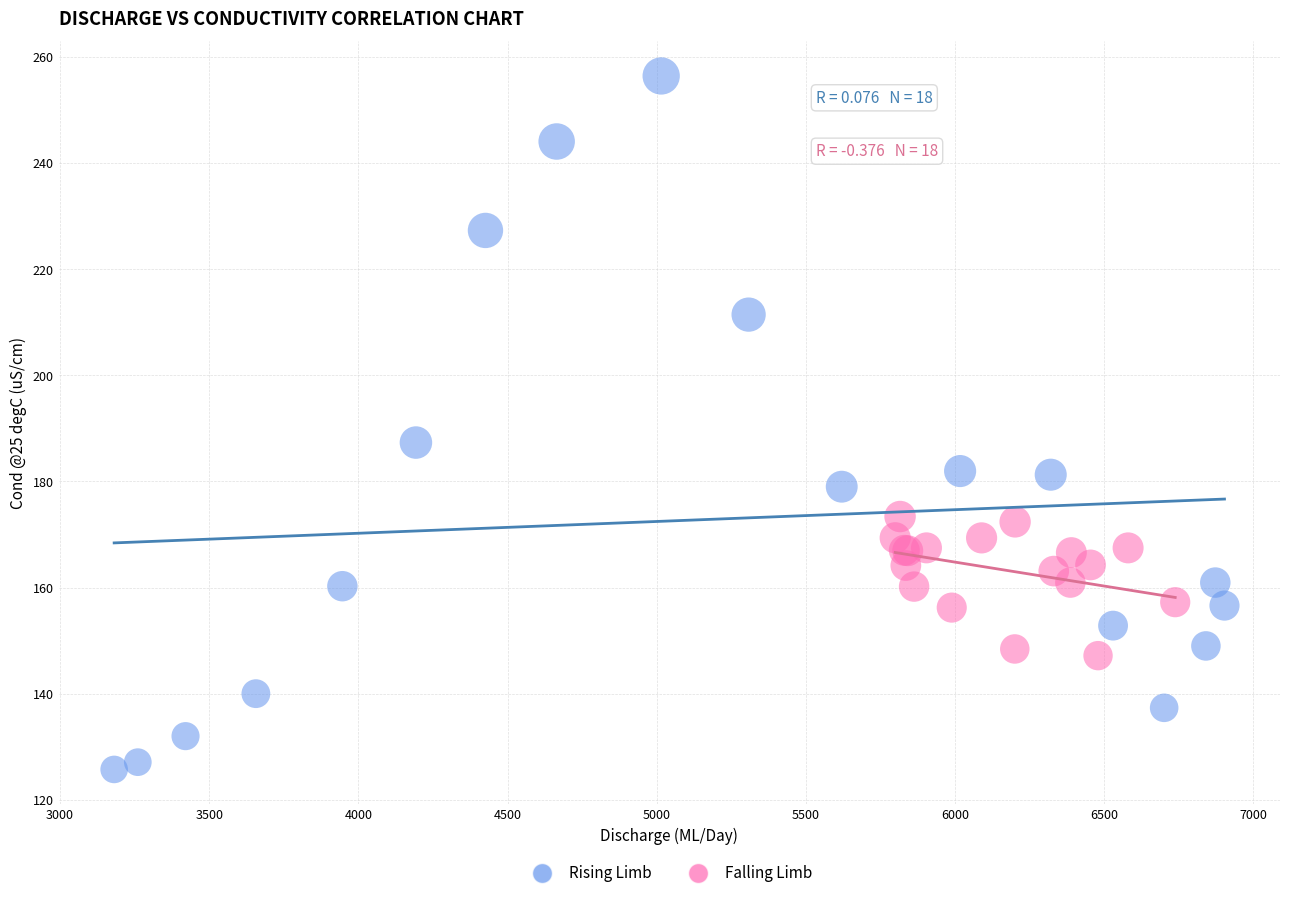

Which series reaches the minimum Y coordinate?

Rising Limb